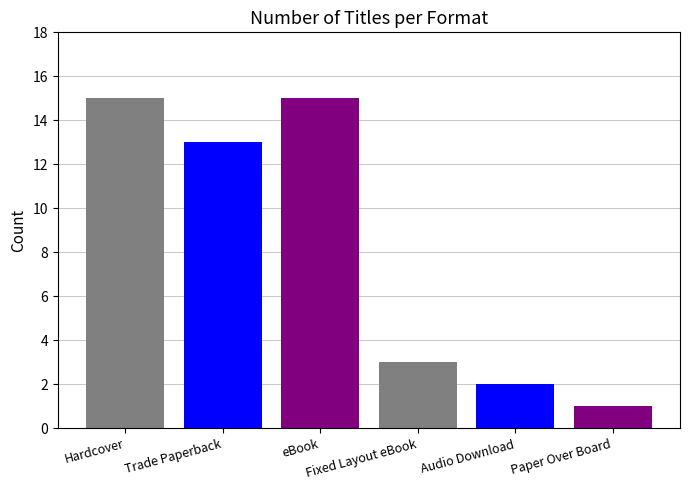

Where does the data first go above 13?

Hardcover